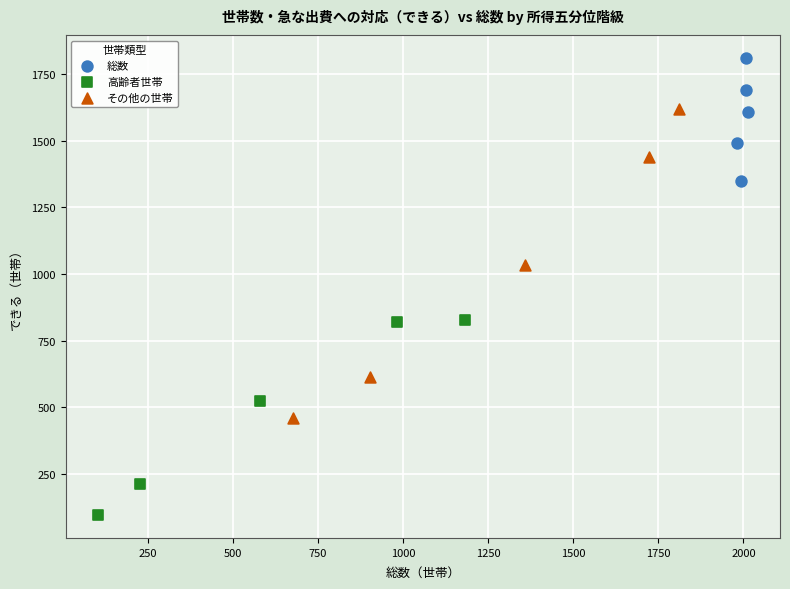

Which series has the largest Y range (max minus min)?

その他の世帯